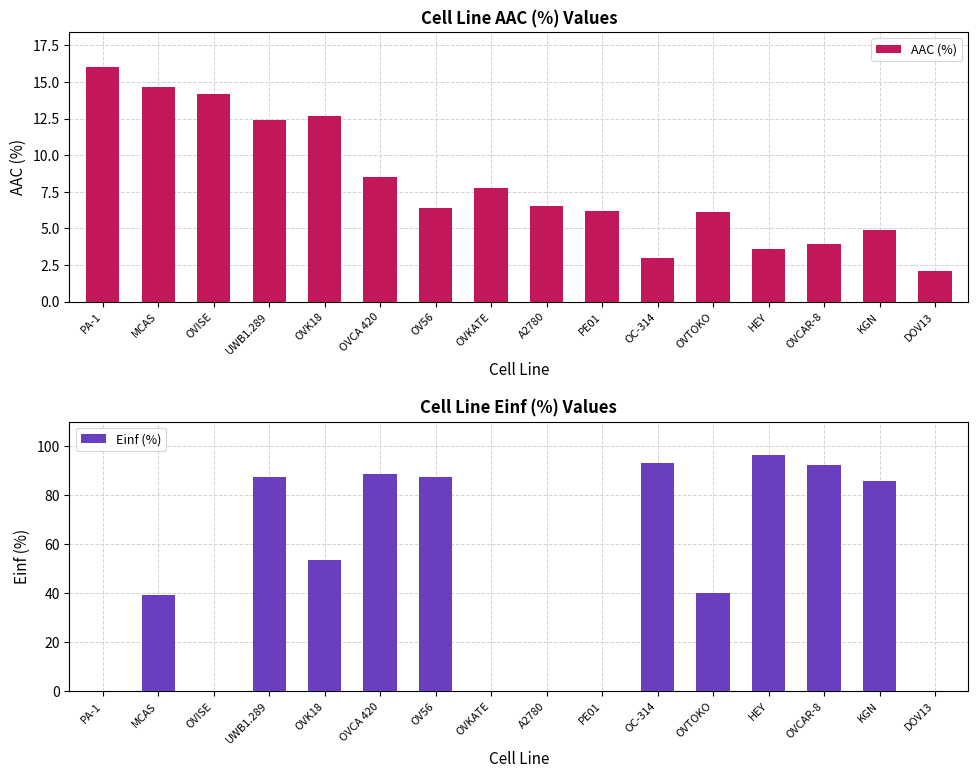

What is the difference between the maximum and minimum values in the AAC (%) series?

14.0